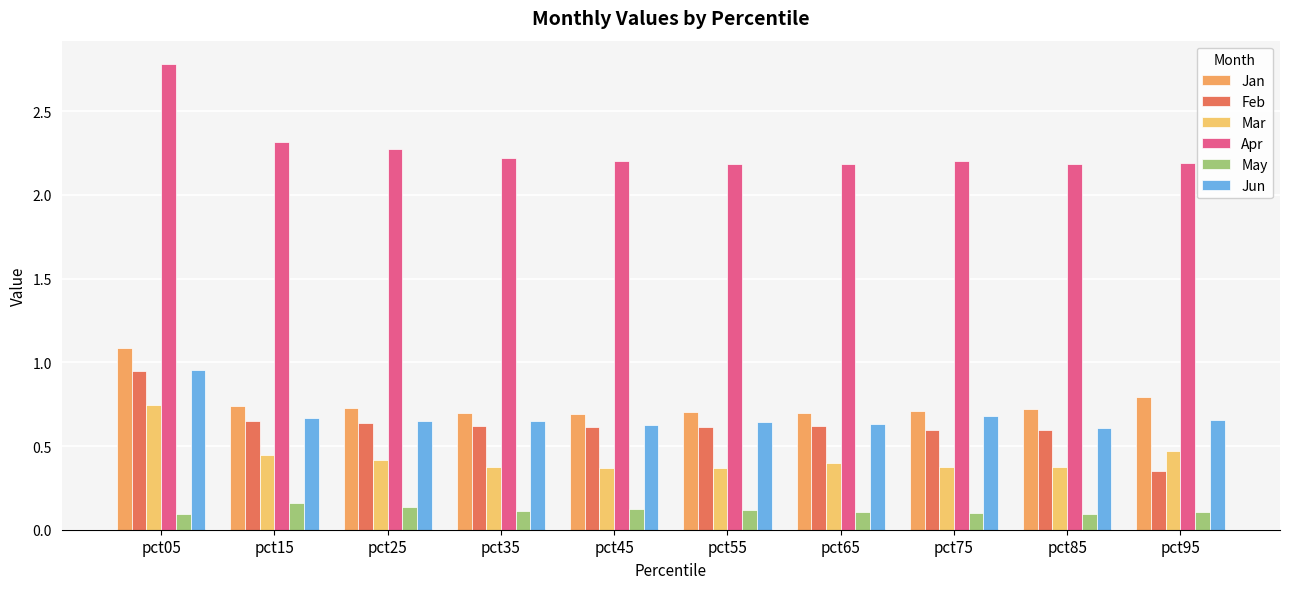

Which series has the largest range (max minus min)?

Feb